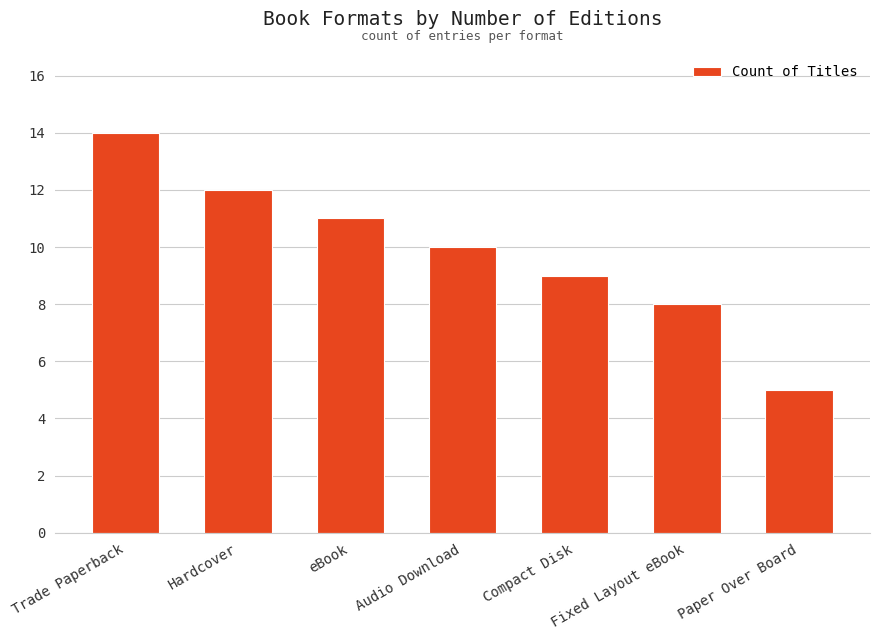

The value at Audio Download is 17. True or false?

False